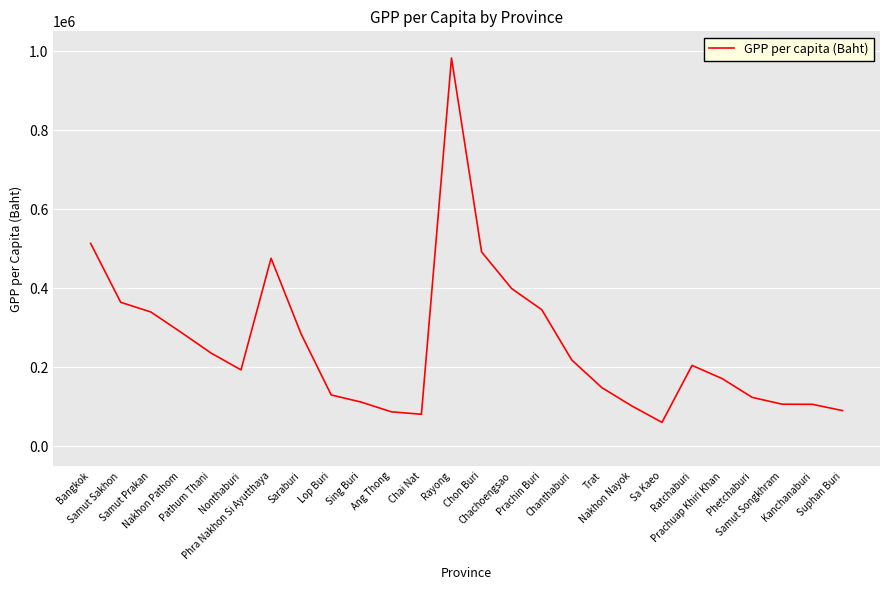

Is it true that the value at Nakhon Nayok is 102052?

True